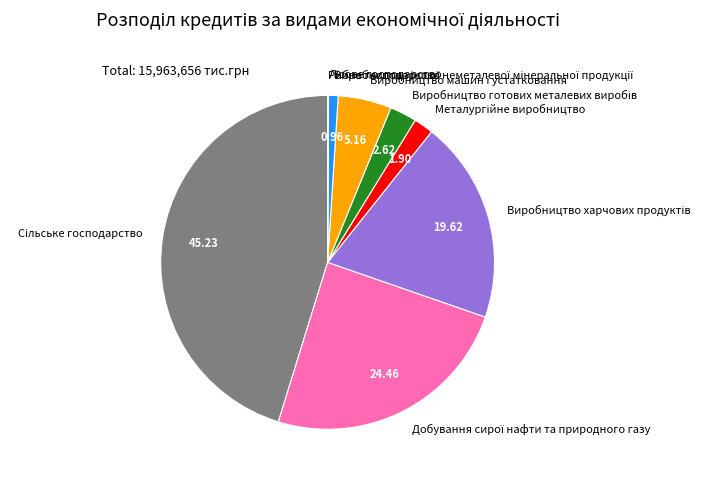

Is there a majority slice in this chart?

No